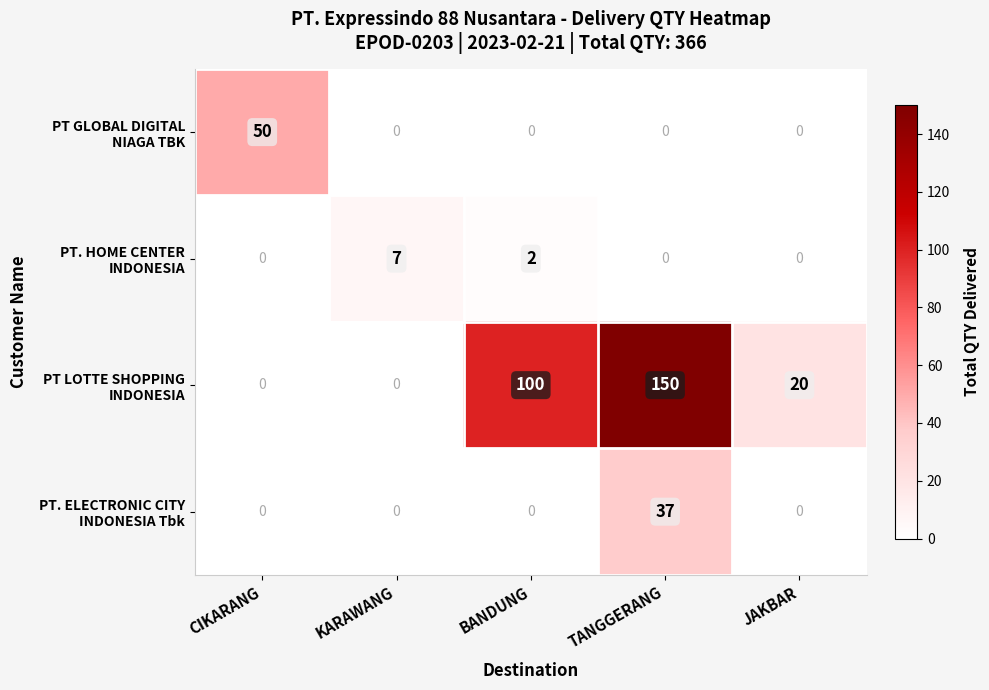

At which category is the sum across all series the highest?

TANGGERANG